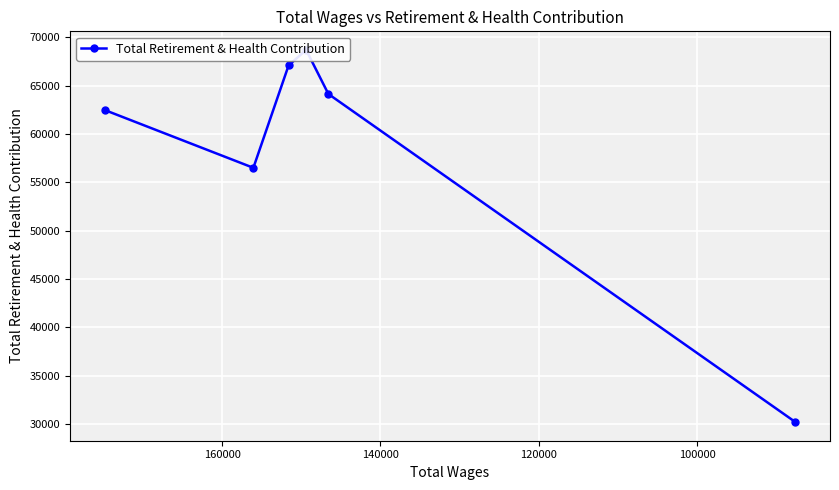

How many series are shown in this chart?

1